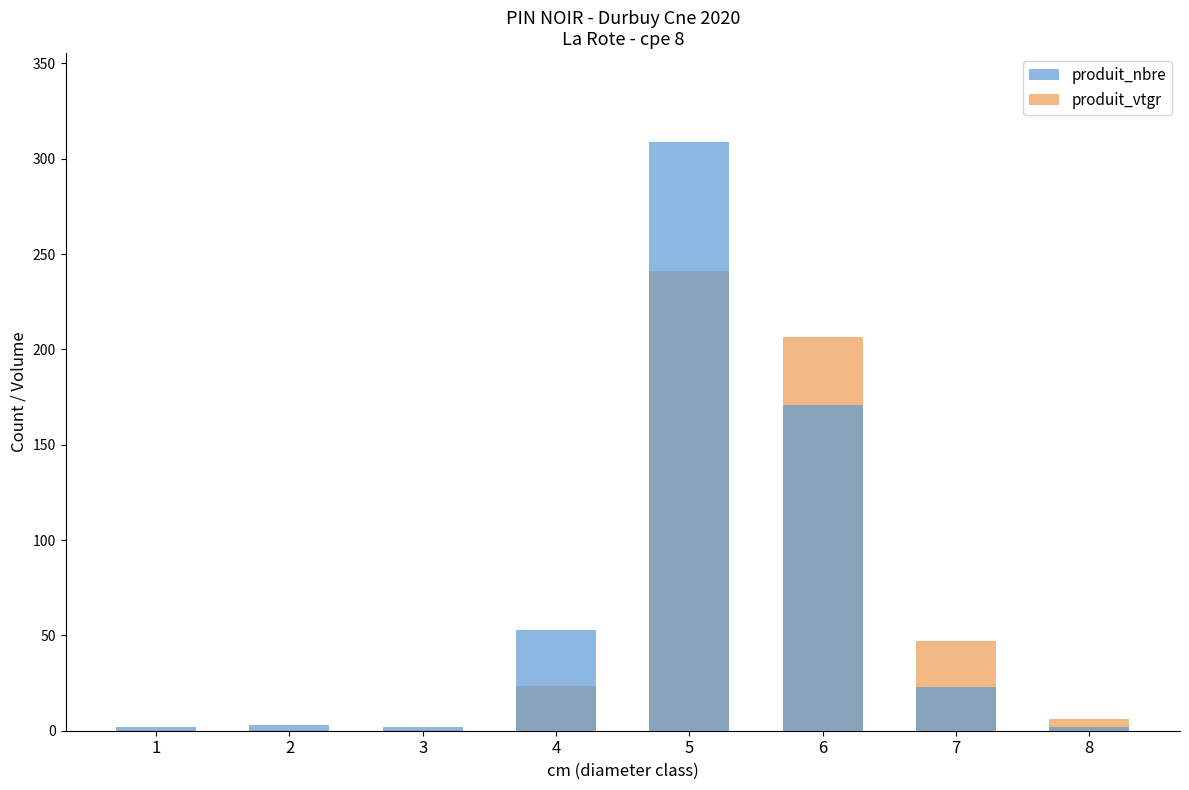

At 2, list the series in order from largest to smallest.

produit_nbre, produit_vtgr